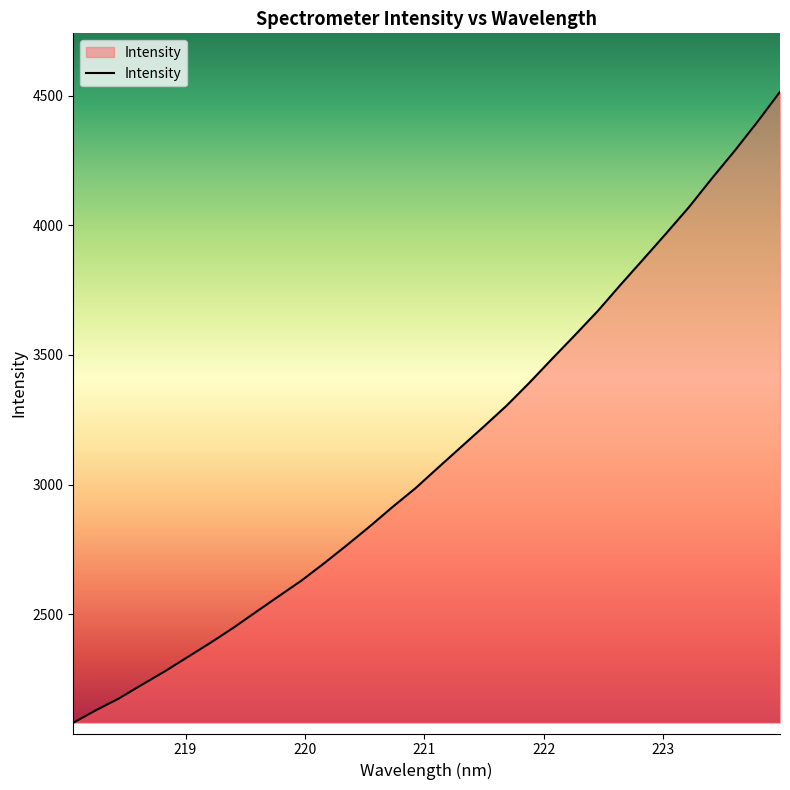

What is the difference between the second highest and minimum values?

2316.7